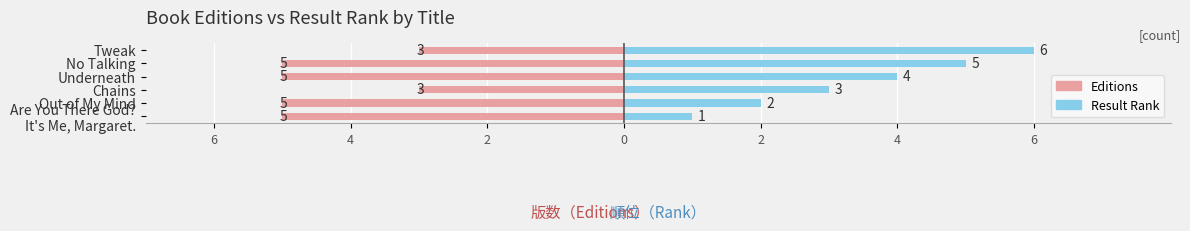

How many series are shown in this chart?

2